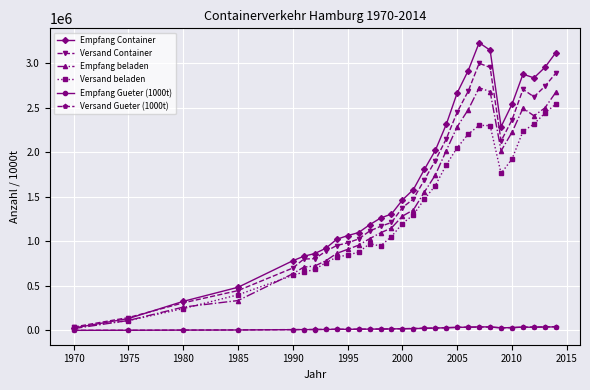

Which series has the widest spread of values?

Empfang Container